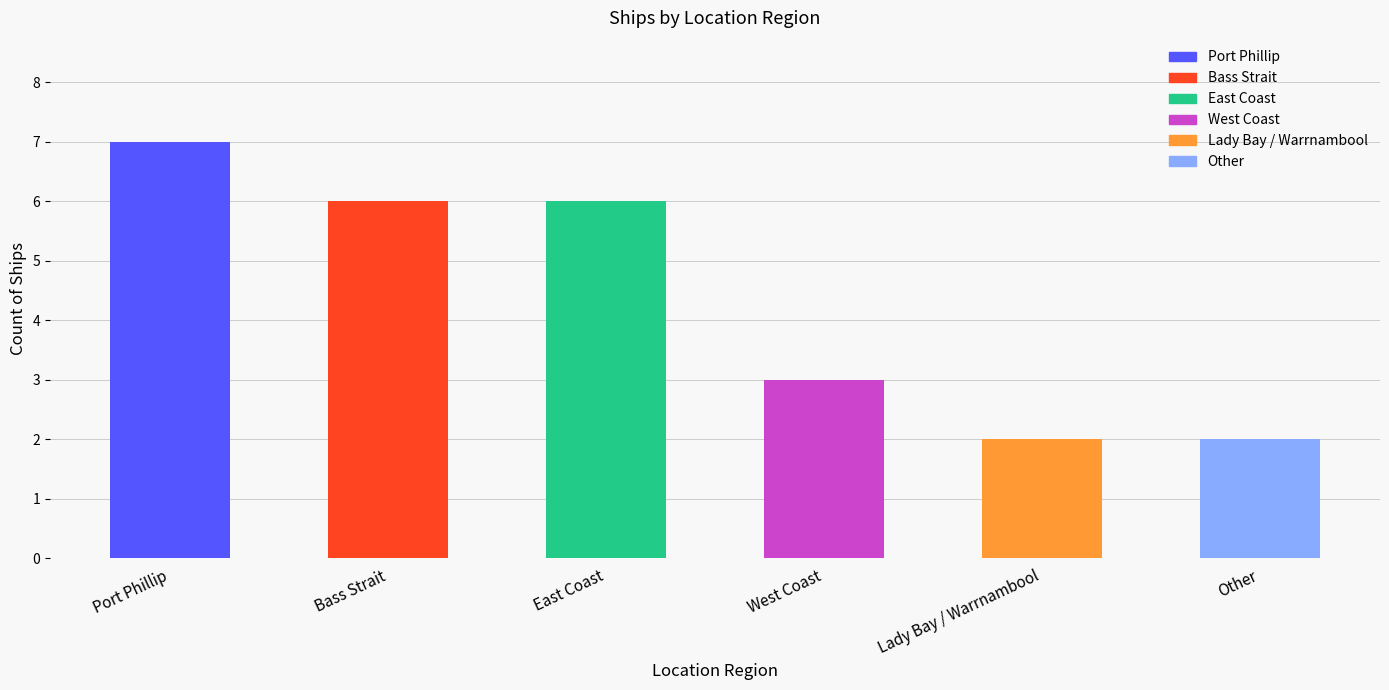

What is the average value?

4